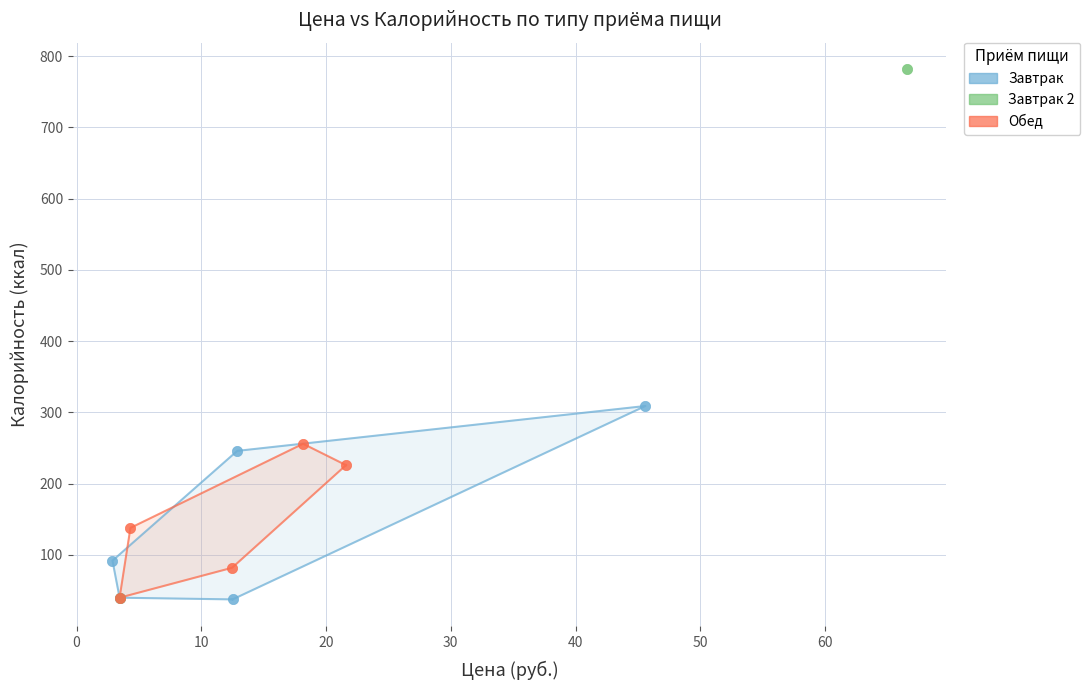

Which series reaches the maximum Y coordinate?

Завтрак 2